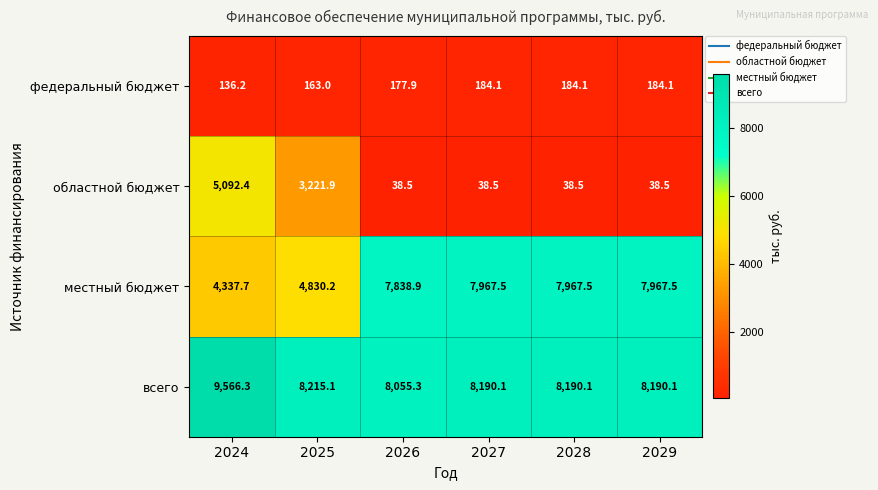

The местный бюджет series shows 4830.2 at 2025. True or false?

True